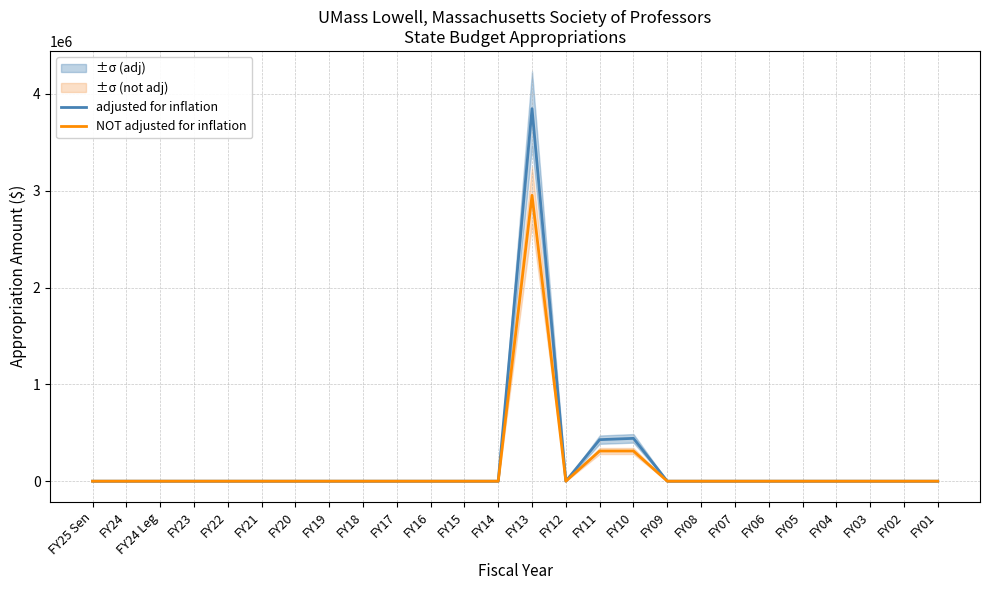

The adjusted for inflation series shows 278158 at FY10. True or false?

False